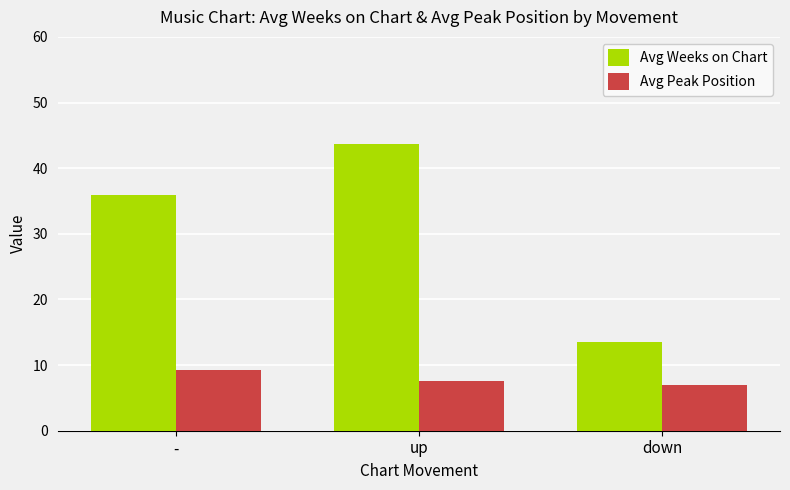

Rank the series by their average value, from highest to lowest.

Avg Weeks on Chart, Avg Peak Position